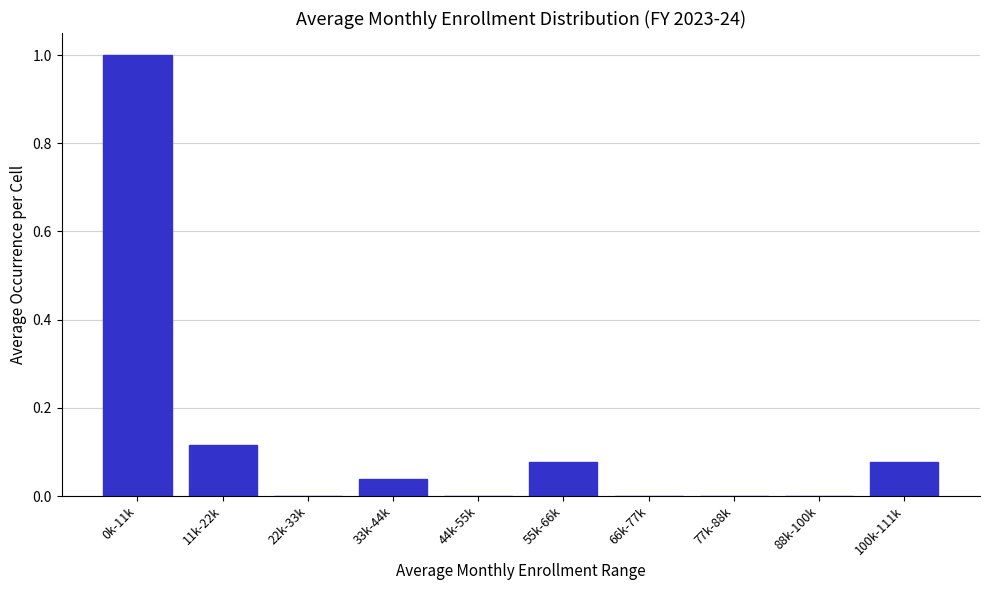

True or false: the data shows 0.5 at 22k-33k.

False